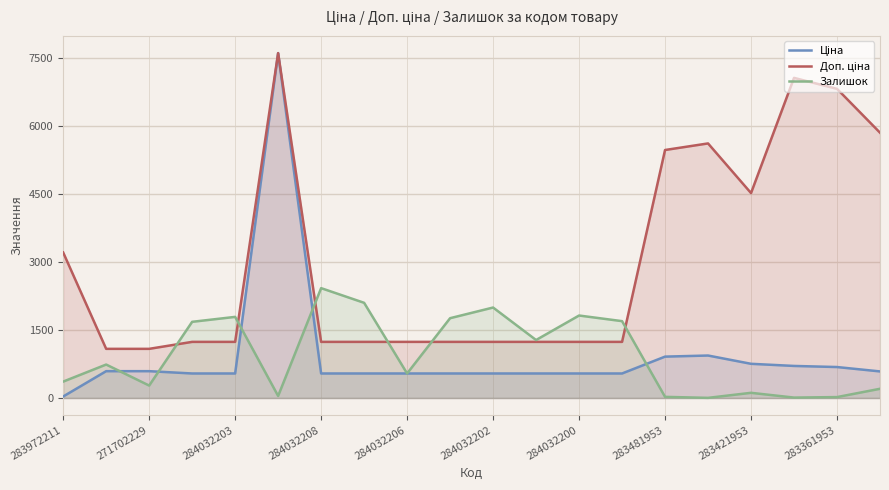

True or false: Ціна has more than 0 points higher than both neighbors.

True